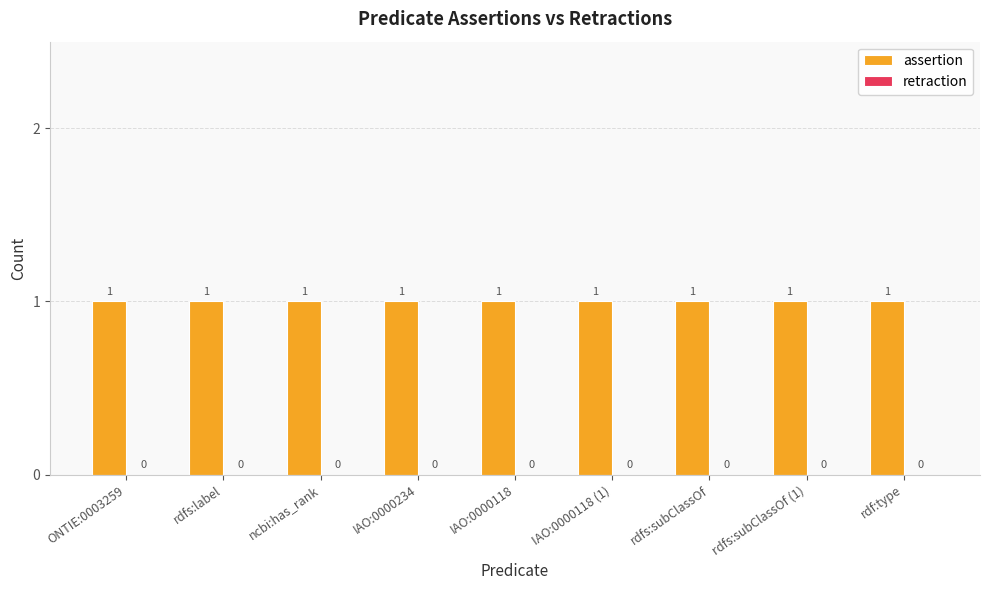

How many bars are there in total?

18